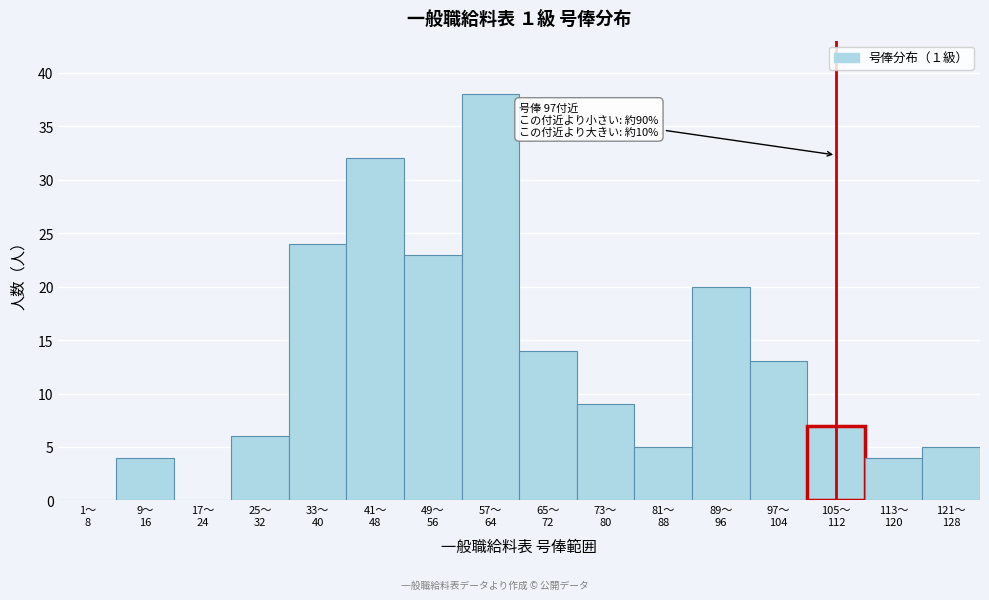

What is the sum of all values?

204